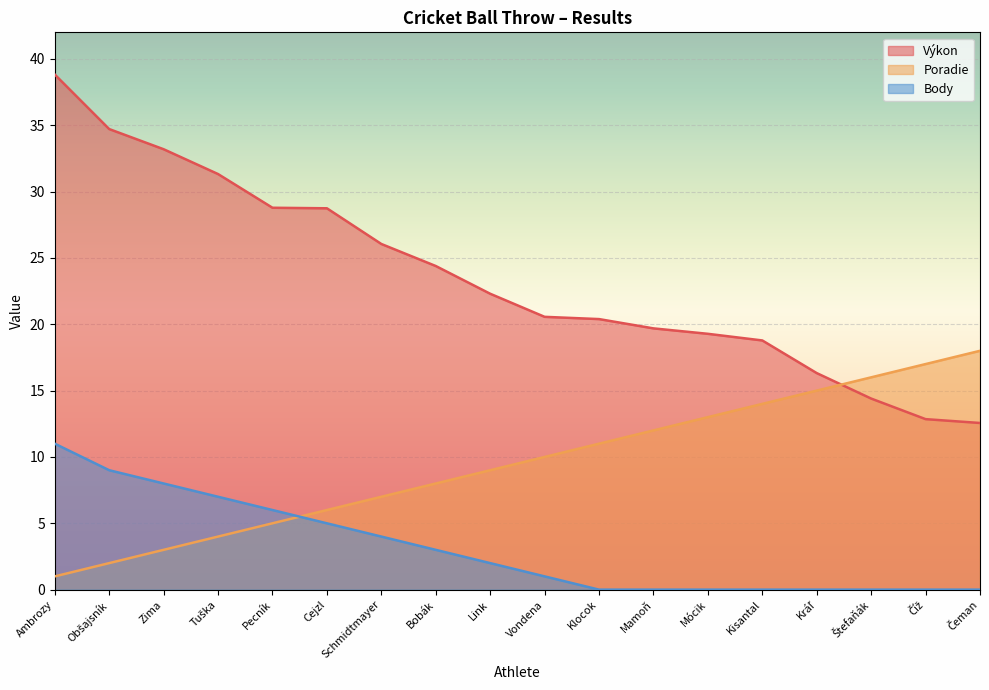

True or false: Výkon has more than 2 interior local peaks.

False